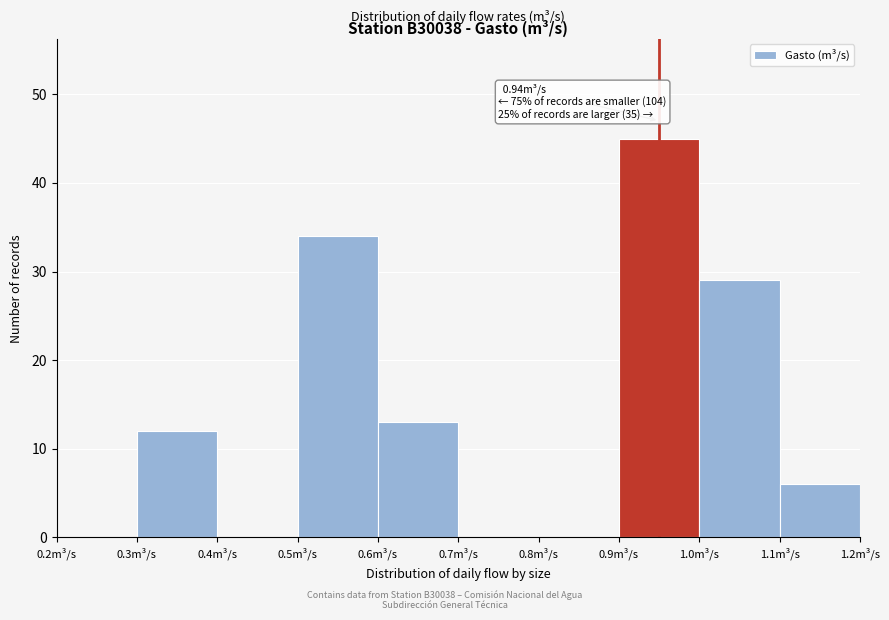

Over which range of the x-axis is the bar tallest?

0.9 to 1.0